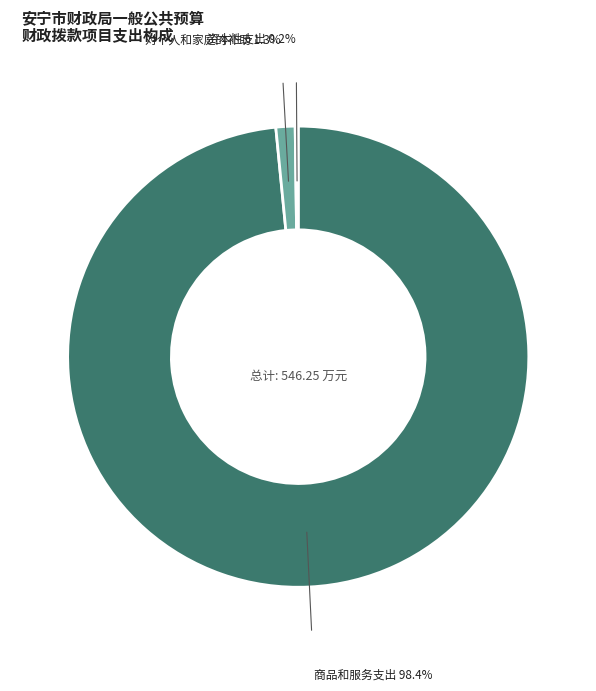

Which category has the biggest portion of the pie?

商品和服务支出